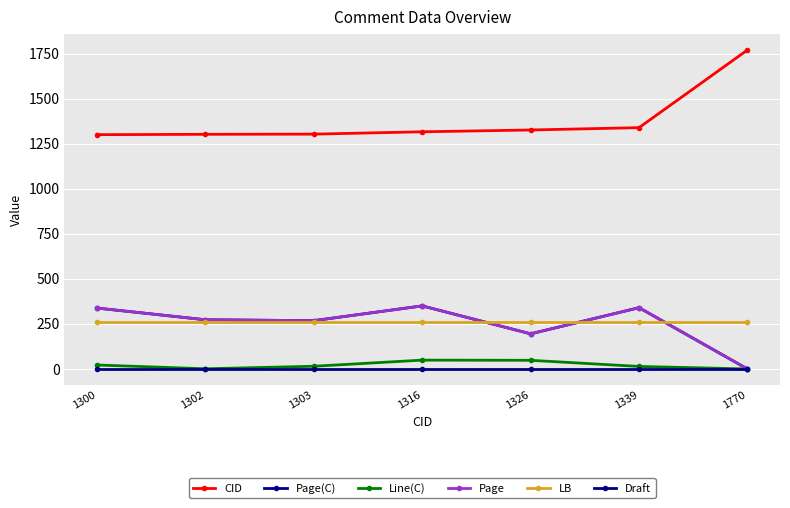

The value of Line(C) at 1326 is 48. True or false?

True